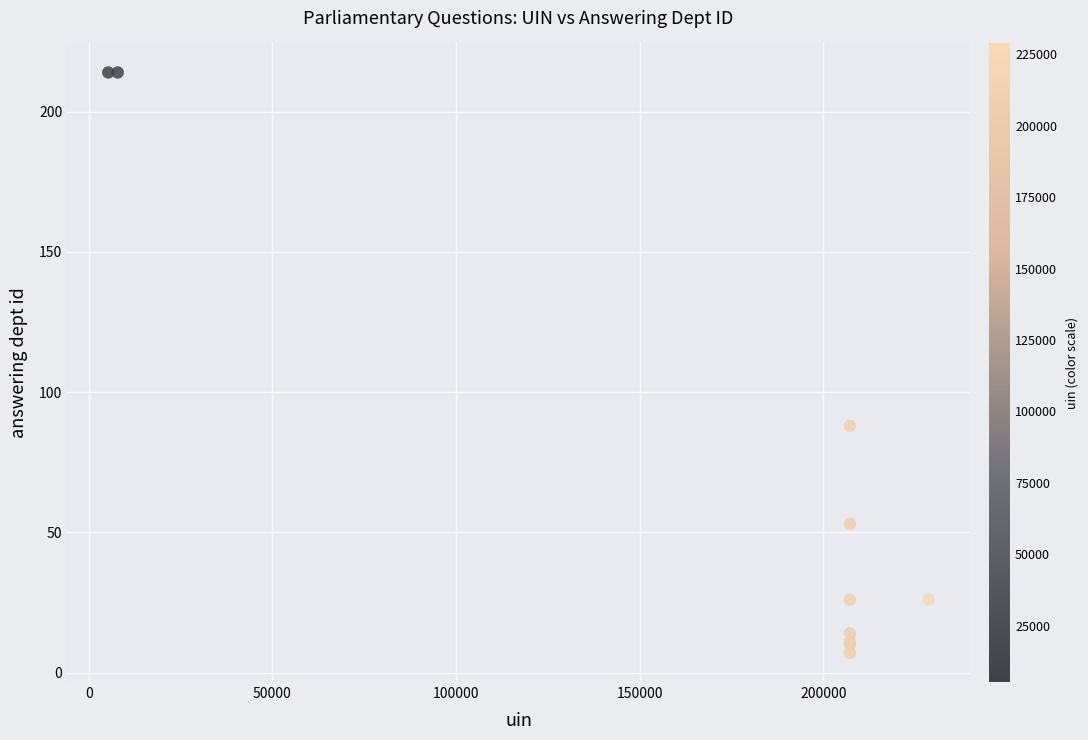

What Y value in the scatter plot is closest to 110?

88